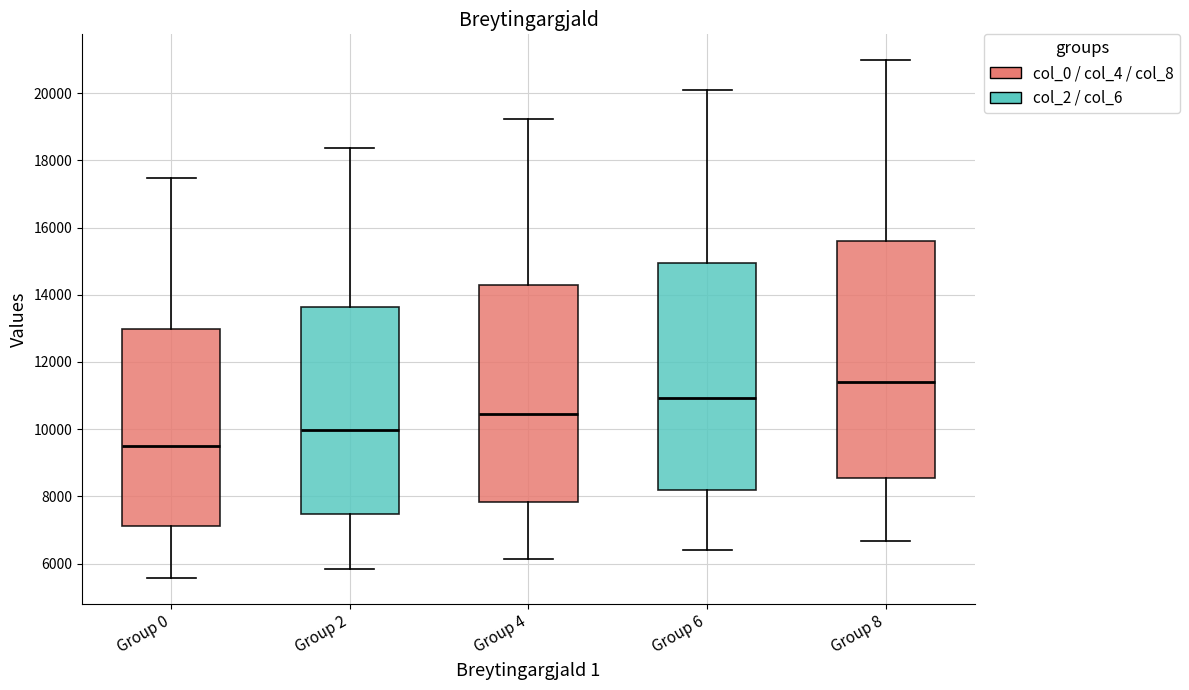

Which box's median line is the highest?

Group 8